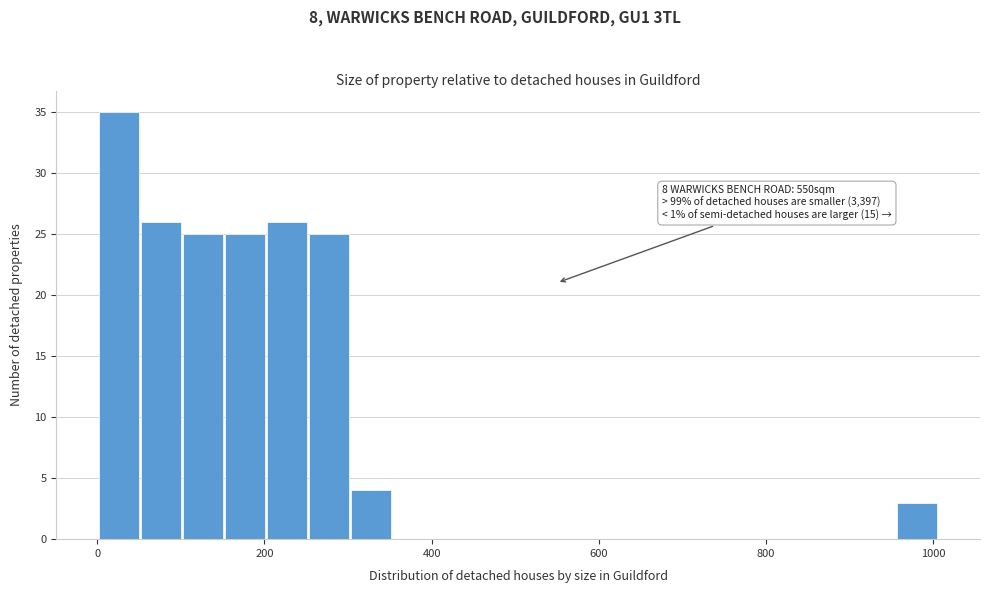

Around what value on the x-axis is the tallest bar? Give the approximate position of its centre, as read against the axis.

20